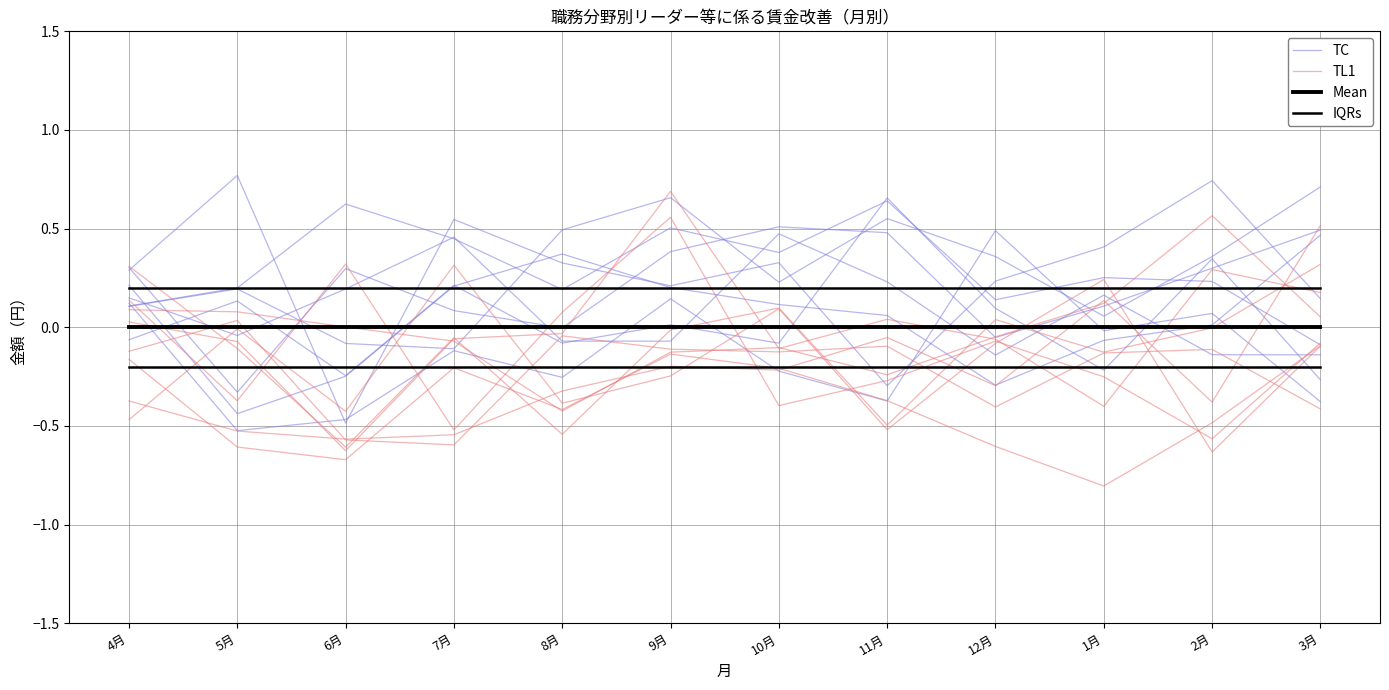

True or false: Mean has more than 0 points higher than both neighbors.

False